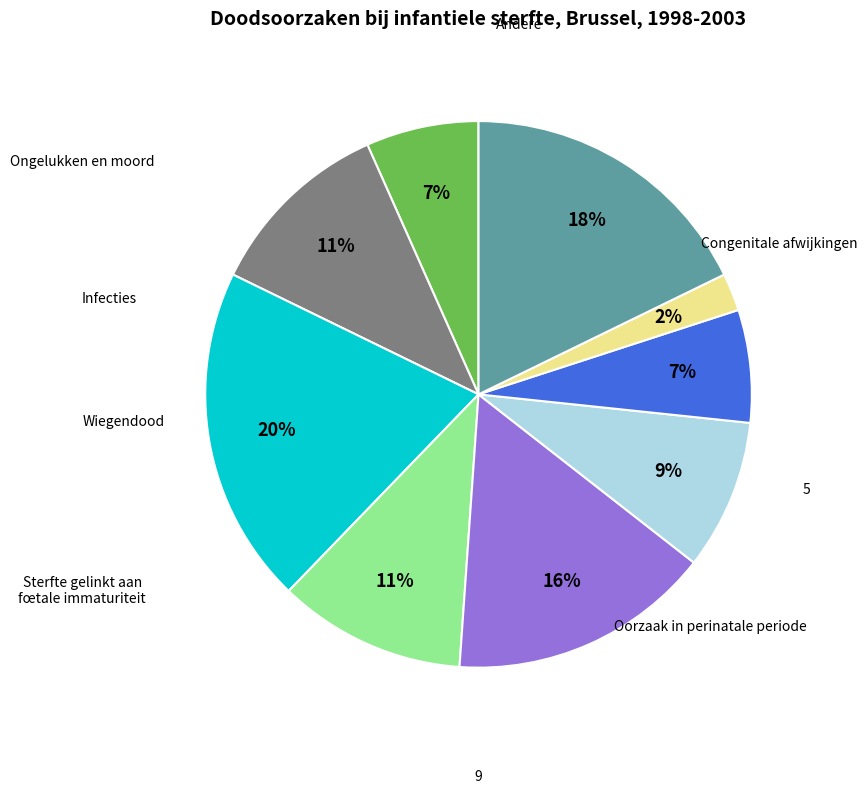

How many segments does this pie chart have?

9